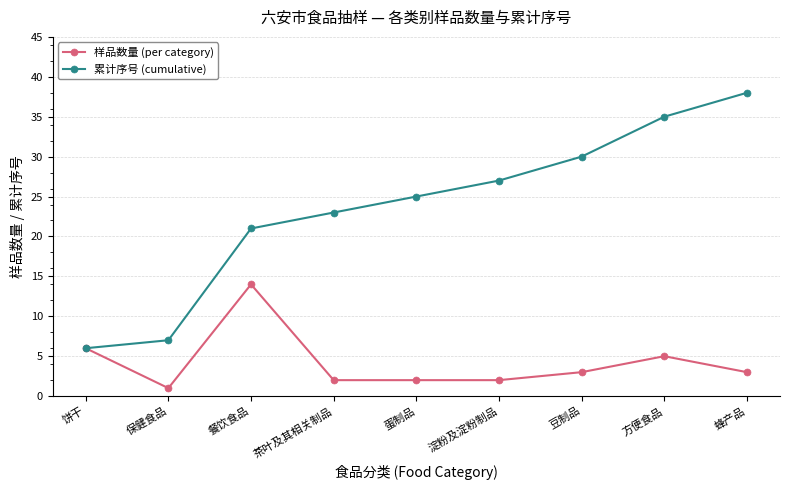

Reading right to left, what are all the values shown in this chart?

样品数量 (per category): 3	5	3	2	2	2	14	1	6
累计序号 (cumulative): 38	35	30	27	25	23	21	7	6